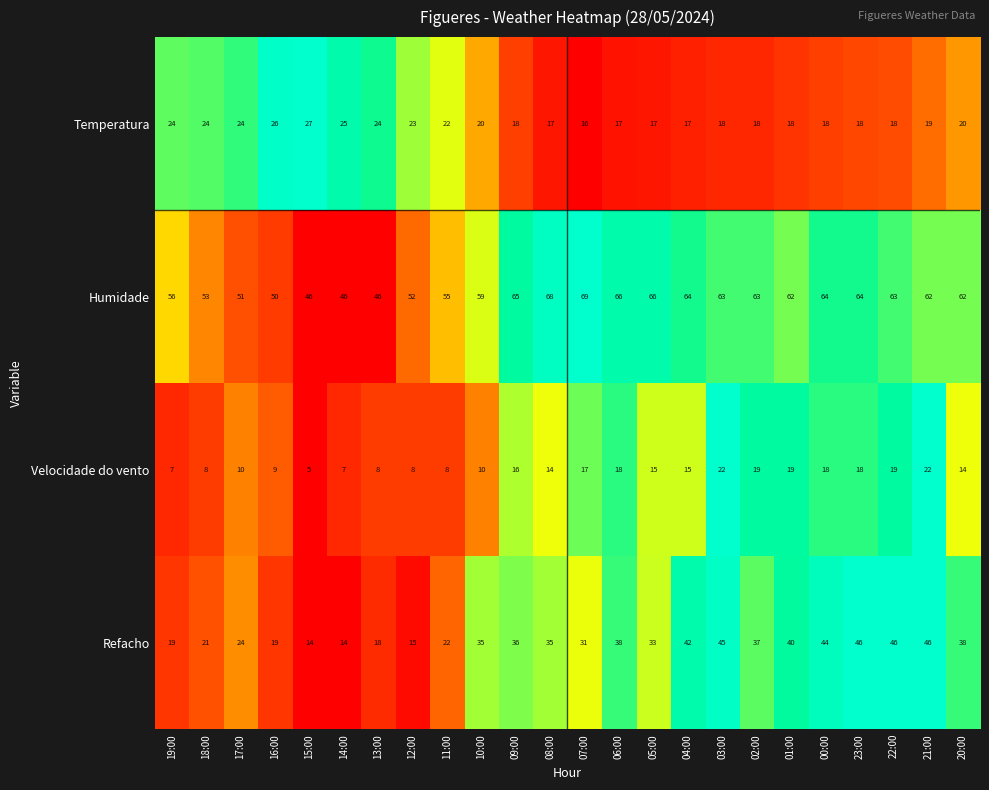

True or false: Velocidade do vento has a value of 19 at 20:00.

False